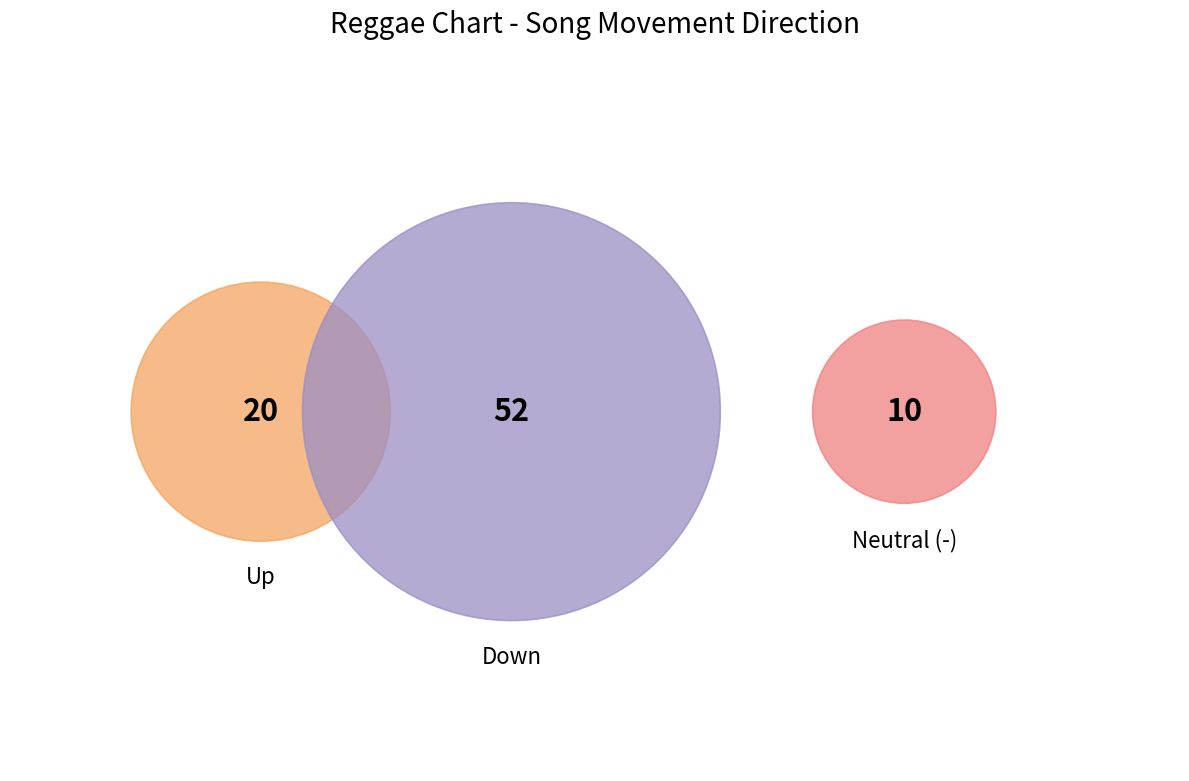

To the nearest percent, what is the difference between the down and up slice percentages?

39%